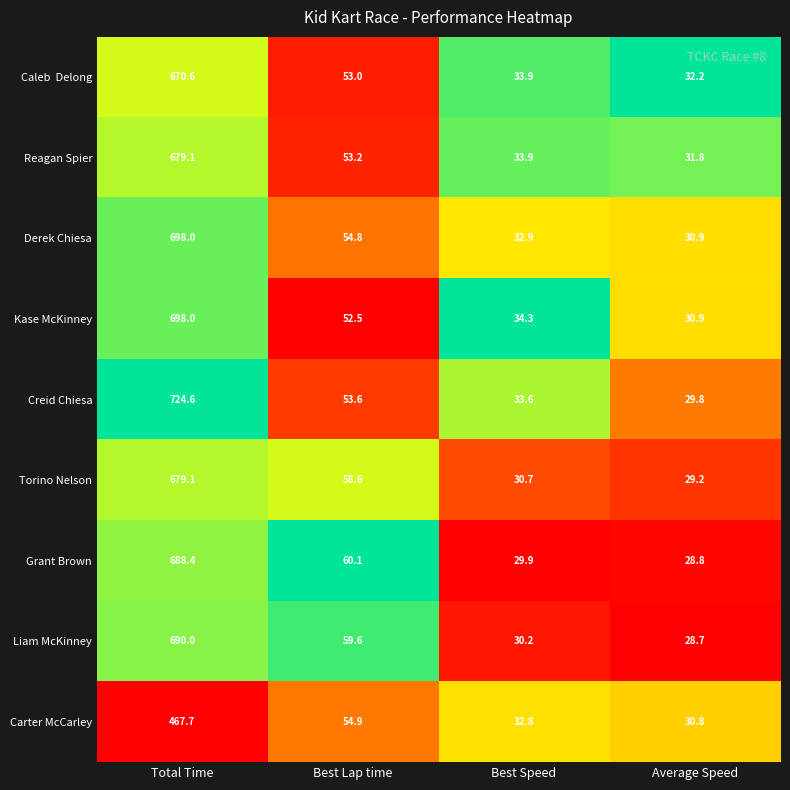

At which category does the chart reach its minimum across all series?

Average Speed